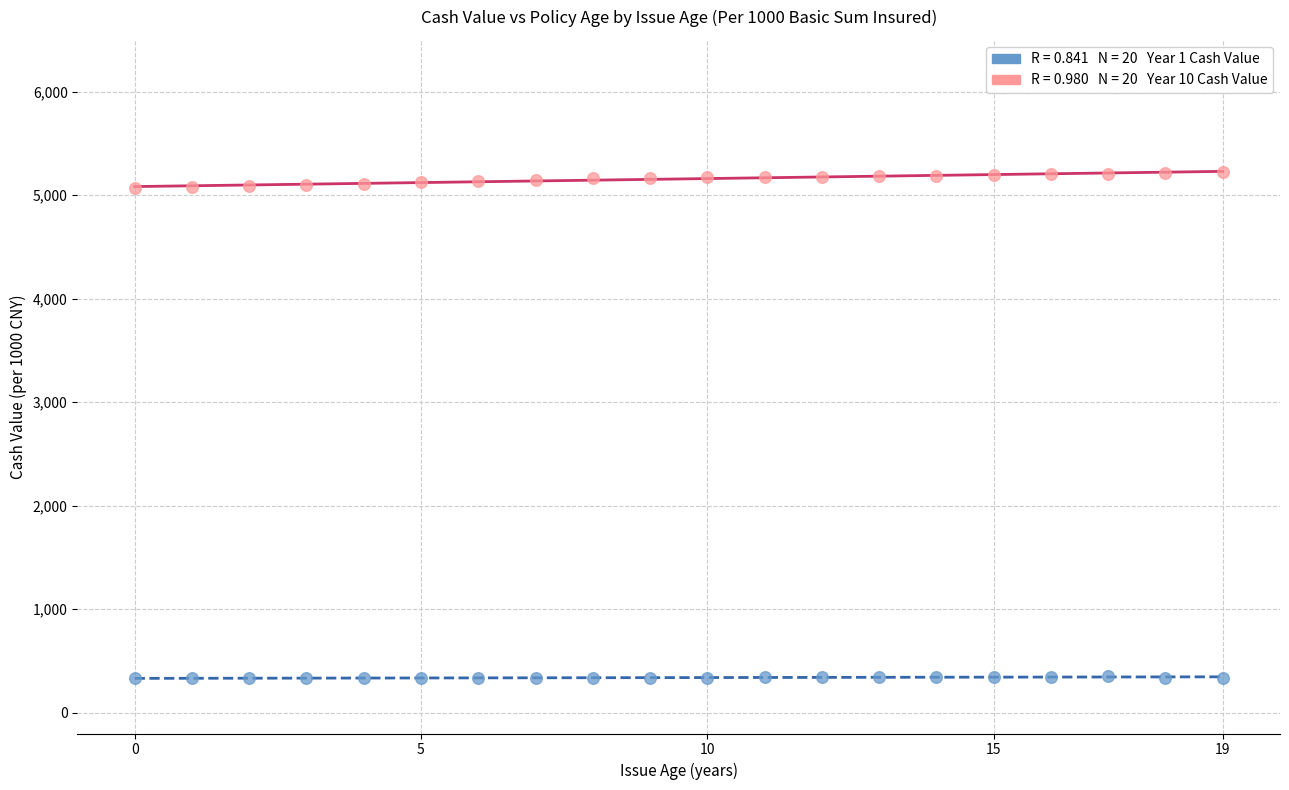

Across all data points, what is the range of Y values (max minus min)?

4890.9